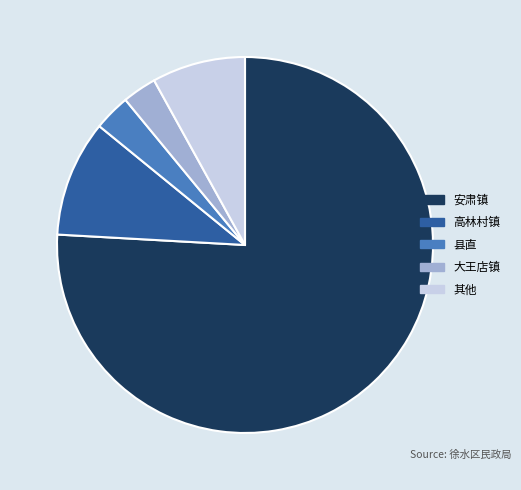

Is there a majority slice in this chart?

Yes